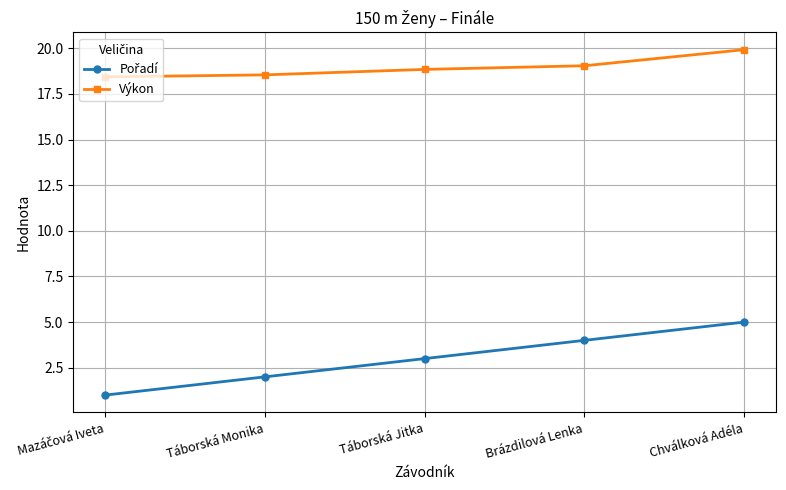

What is the greatest value displayed?

19.9